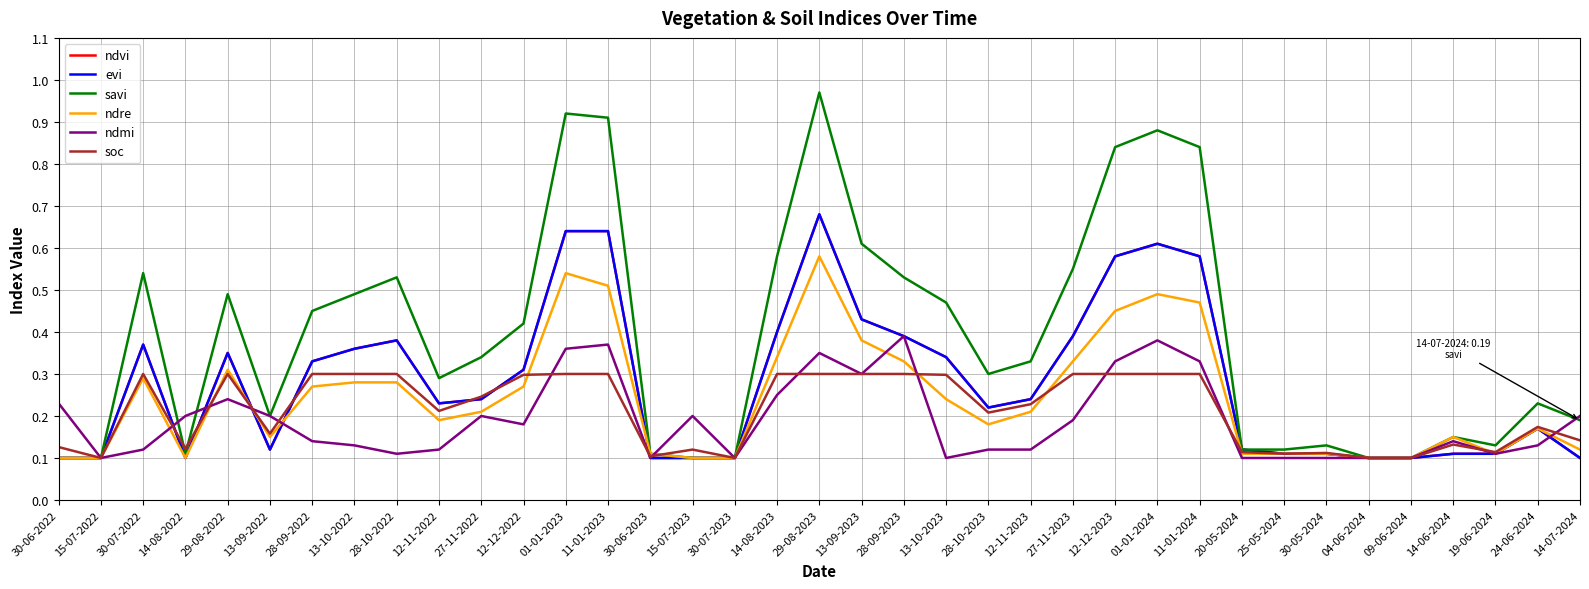

Is the value of ndre at 13-10-2022 greater than the value of ndvi at 20-05-2024?

Yes